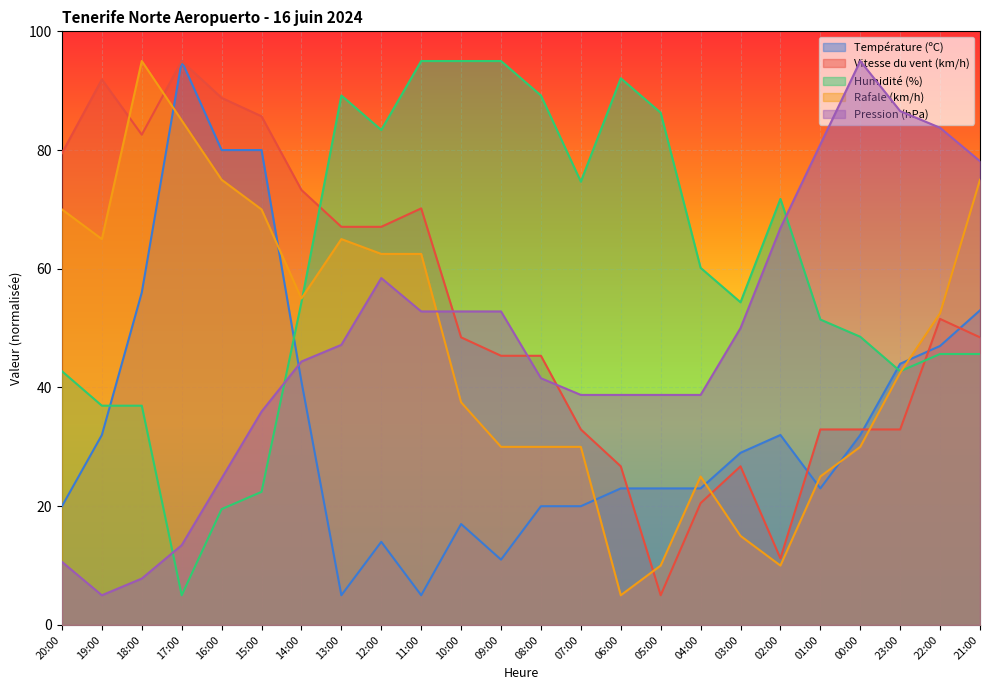

After their last crossing, which series has the higher values: Température (ºC) or Humidité (%)?

Température (ºC)